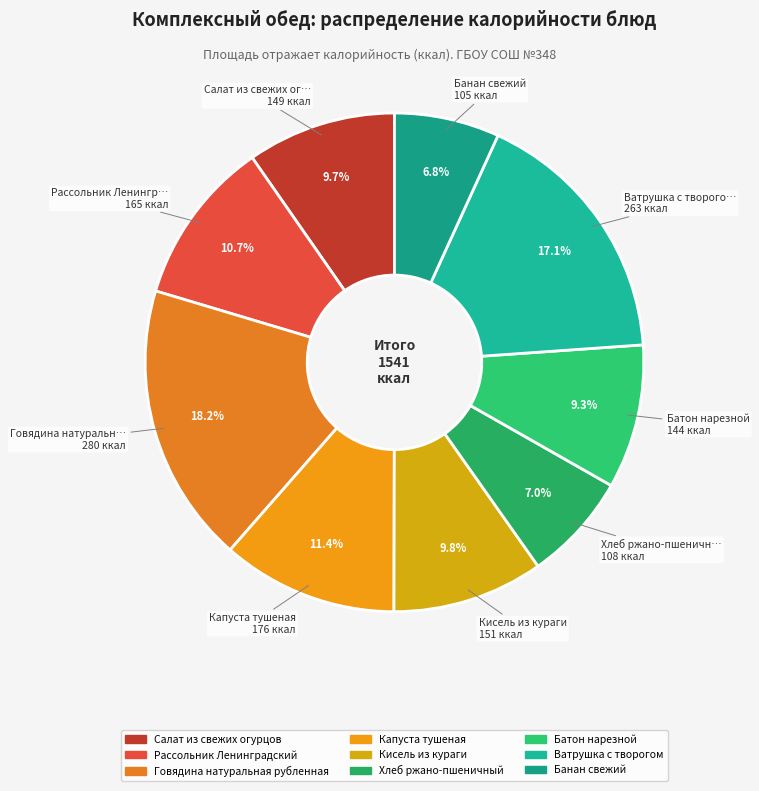

To the nearest percent, what is the difference between the largest and smallest slice percentages?

11%